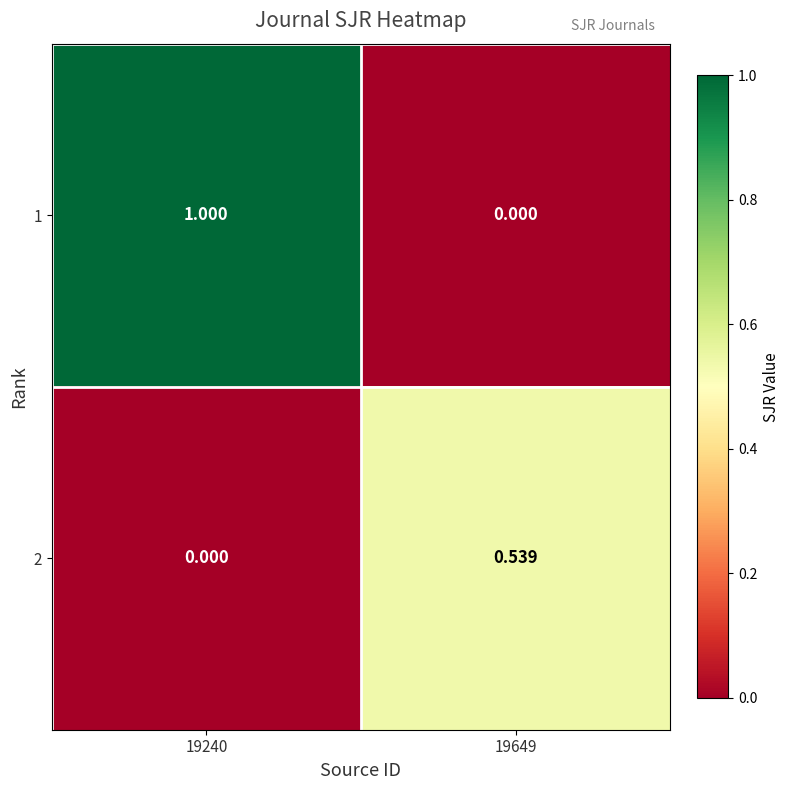

Is the value of 1 at 19240 greater than the value of 2 at 19649?

Yes